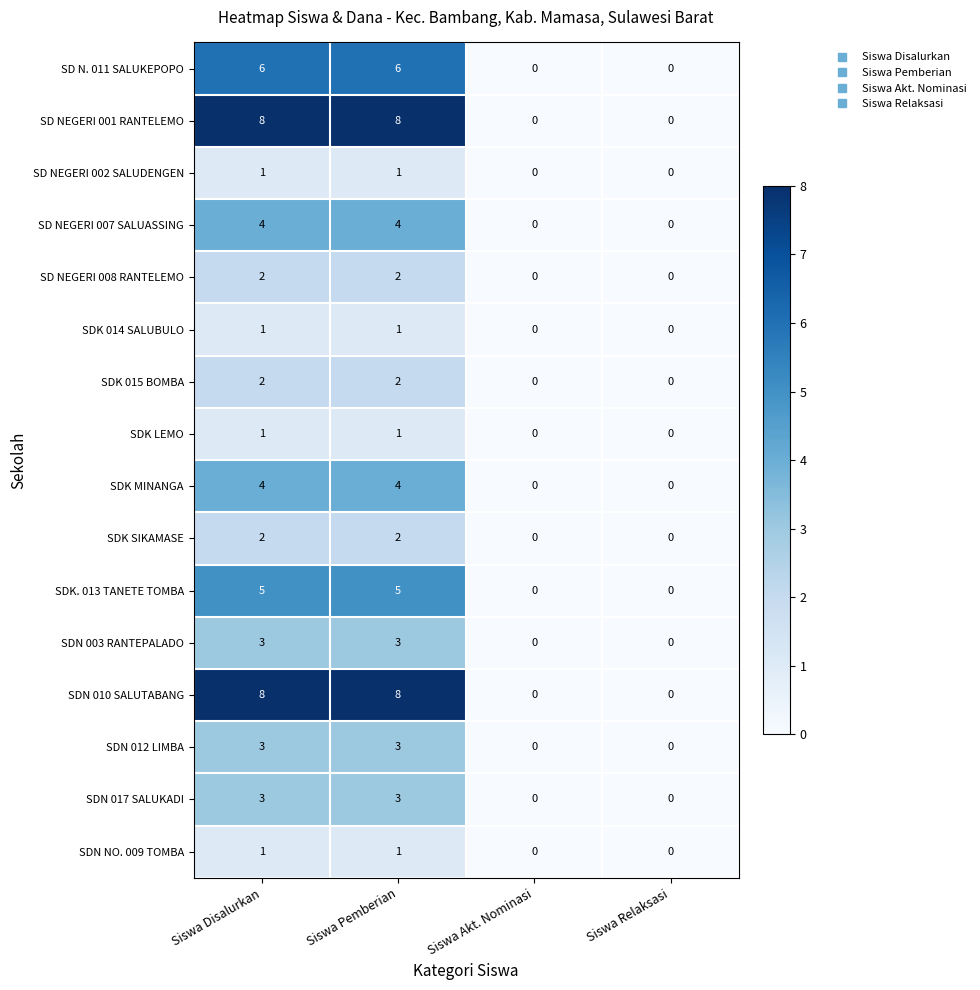

Is it true that SDK MINANGA equals 0 at Siswa Akt. Nominasi?

True